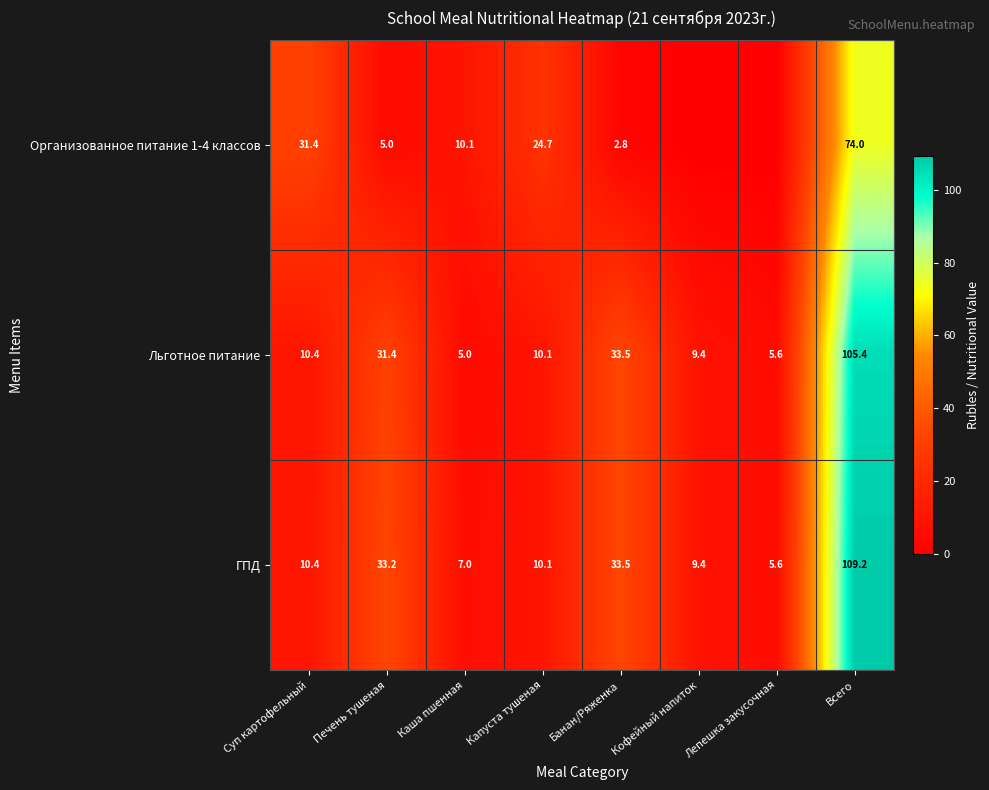

True or false: Льготное питание has a value of 15.2 at Кофейный напиток.

False